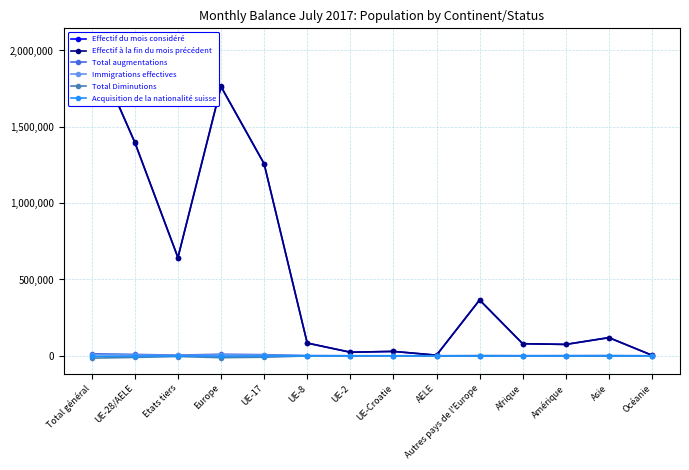

Which category has the highest value across all series?

Total général